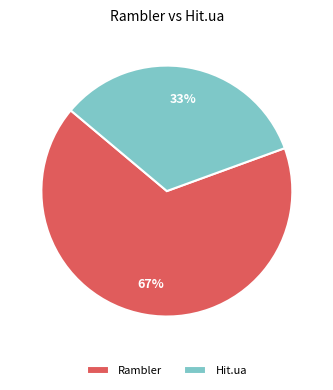

To the nearest percent, what is the average slice percentage?

50%